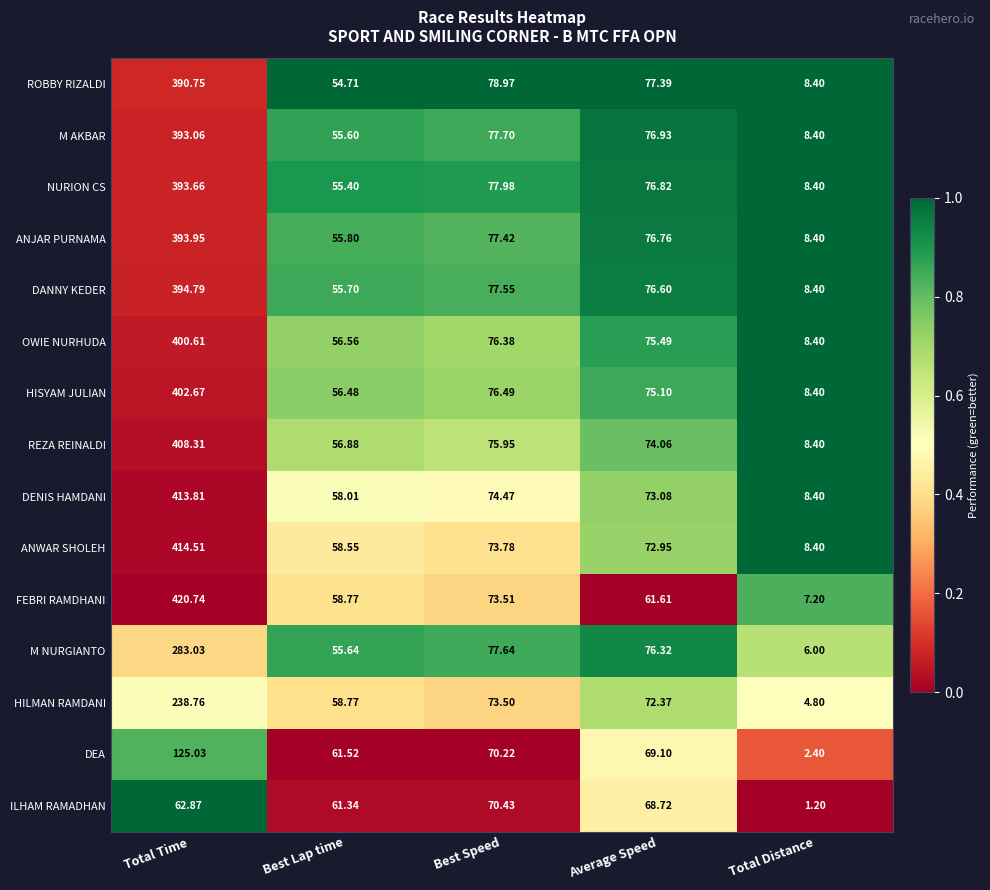

Is the value of FEBRI RAMDHANI at Total Distance greater than the value of ROBBY RIZALDI at Total Time?

No